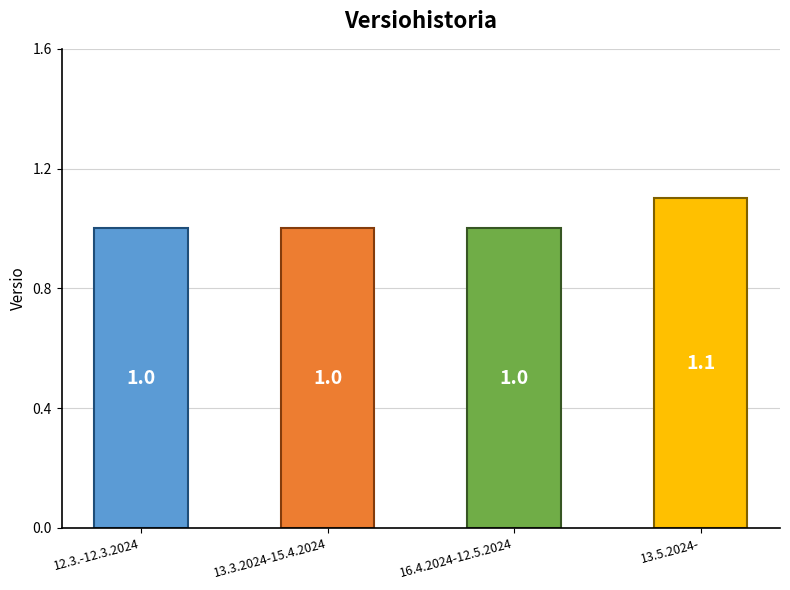

Does the chart contain stacked bars?

No